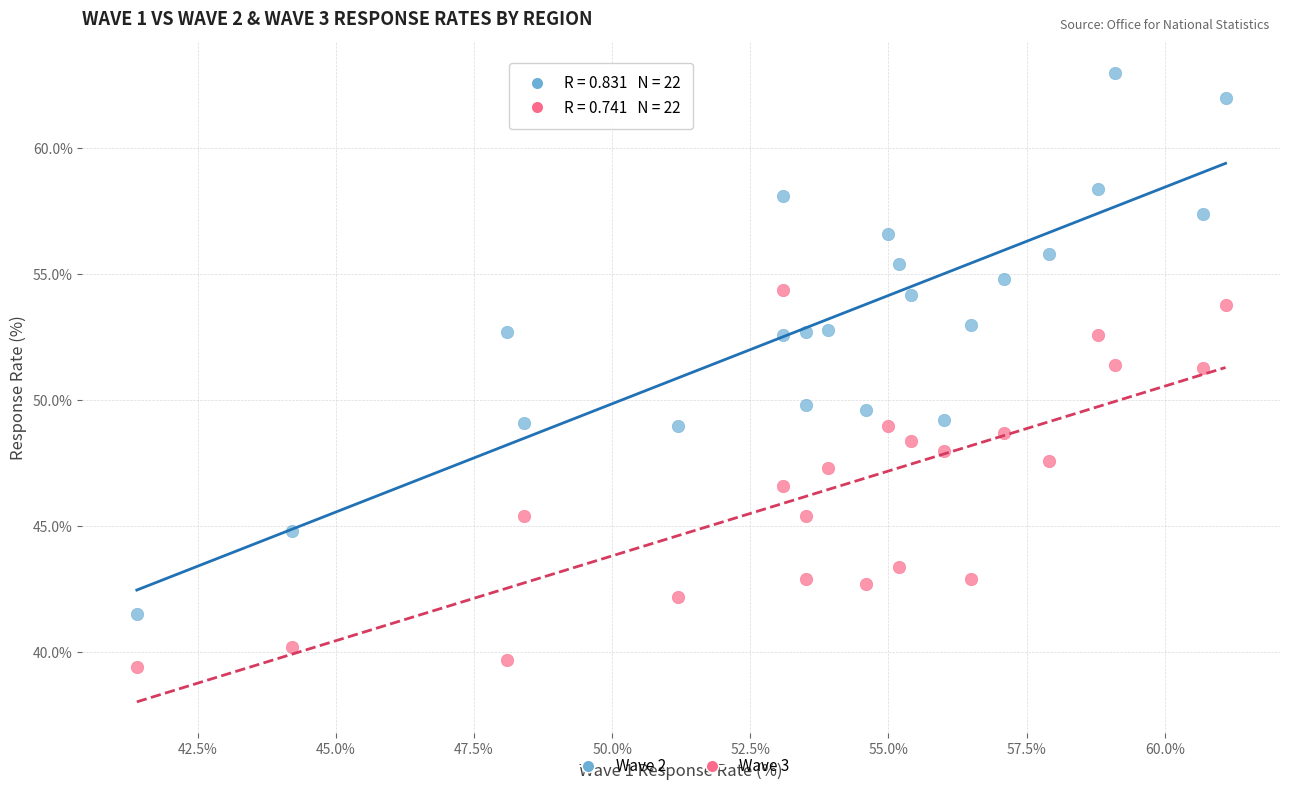

Across all data points, what is the range of Y values (max minus min)?

23.6